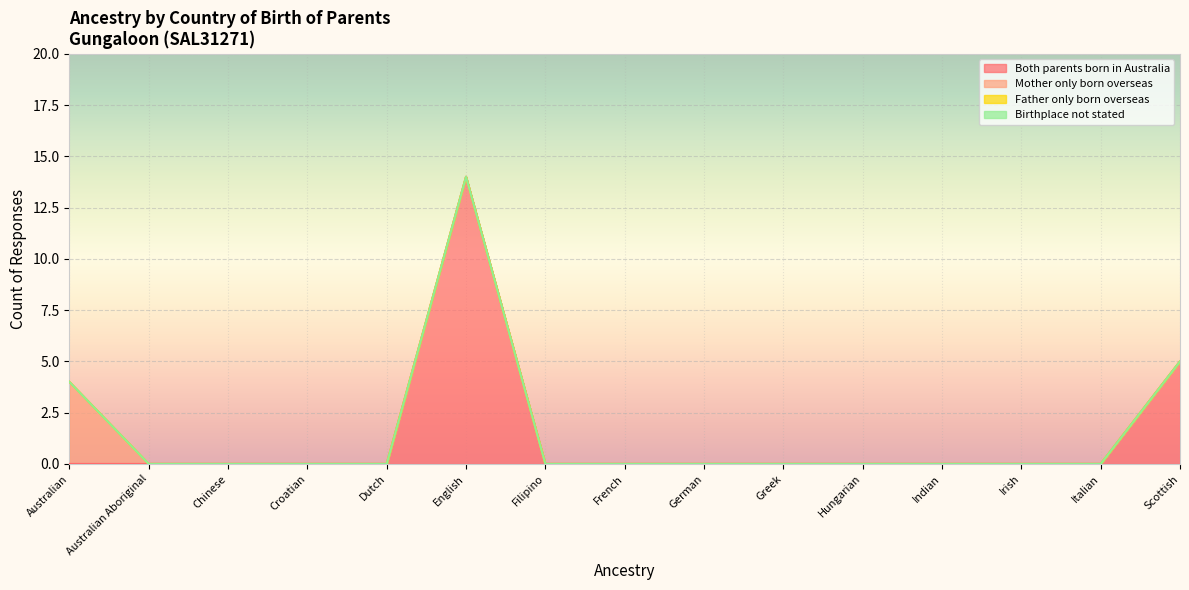

The value of Mother only born overseas at German is 0. True or false?

True